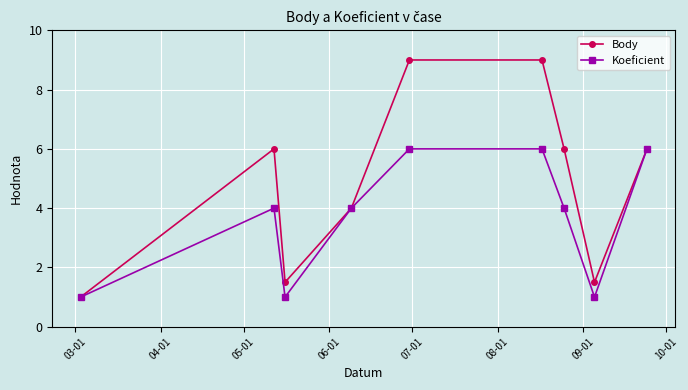

What is the value of the Koeficient point at the 5th from the left?

6.0